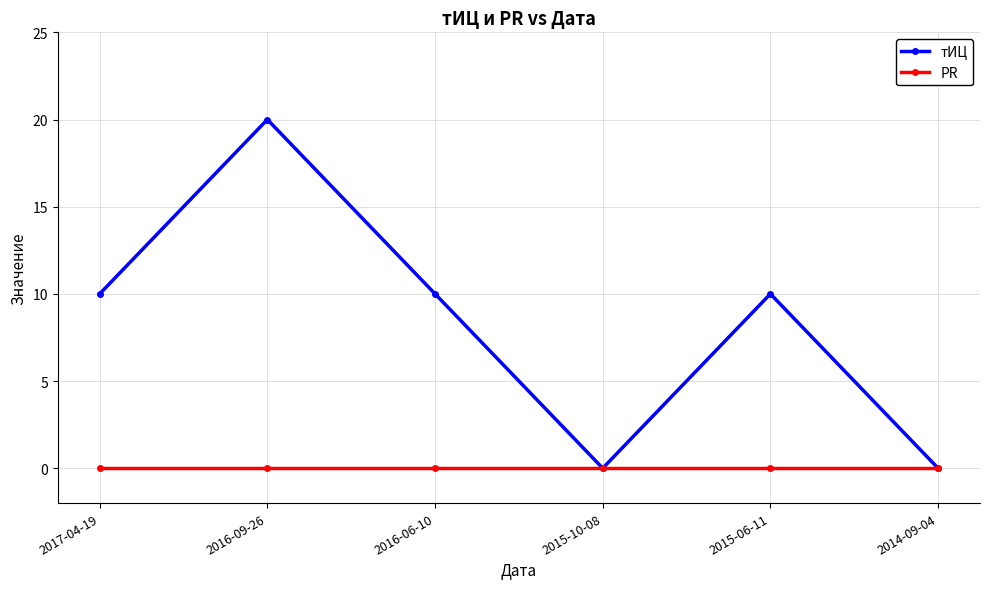

What is the difference between the highest and lowest values at 2015-06-11?

10